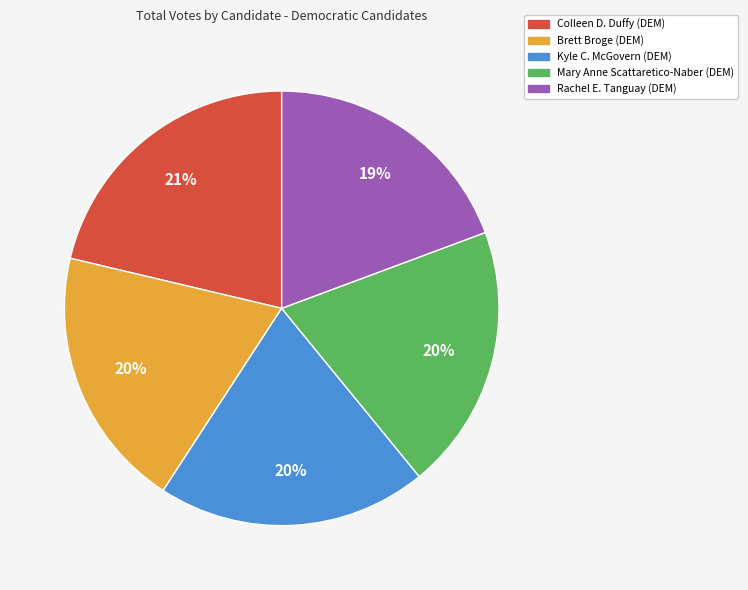

Do Colleen D. Duffy (DEM) and Kyle C. McGovern (DEM) together represent more than half of the pie?

No